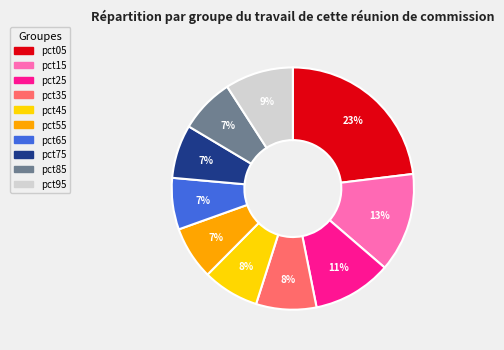

True or false: pct95 accounts for 9% of the total.

True